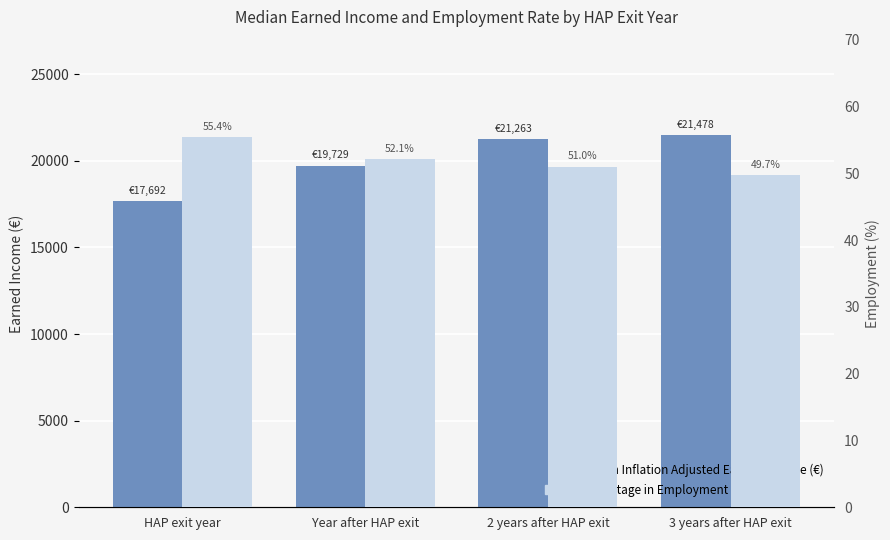

Is it true that Median Inflation Adjusted Earned Income (€) equals 34905.9 at 3 years after HAP exit?

False